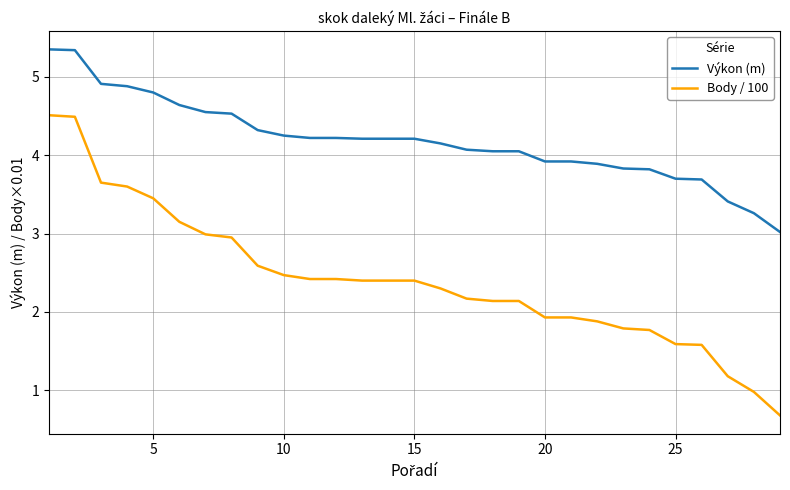

Which series has the largest total across all categories?

Výkon (m)